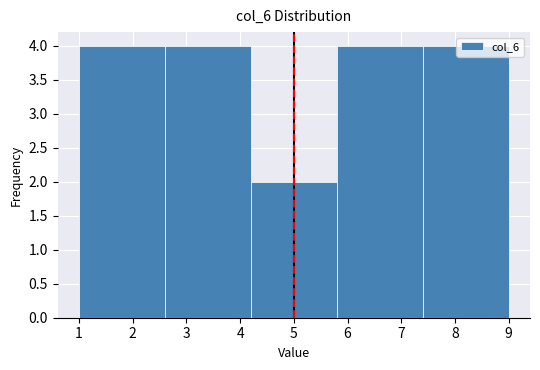

What is the height of the bar covering 7.4 to 9.0 on the x-axis? The values are not printed on the chart, so give them approximately, as read against the axis.

4